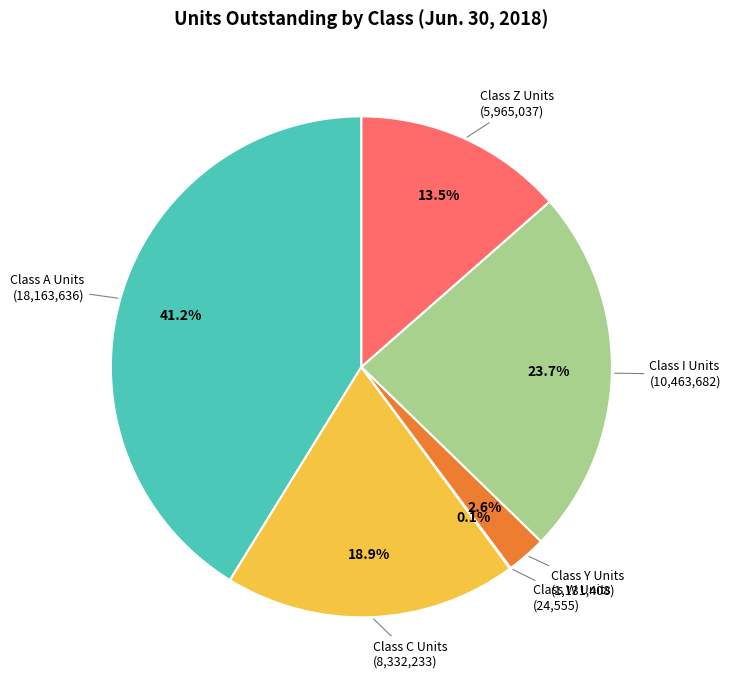

Does any single category account for the majority?

No